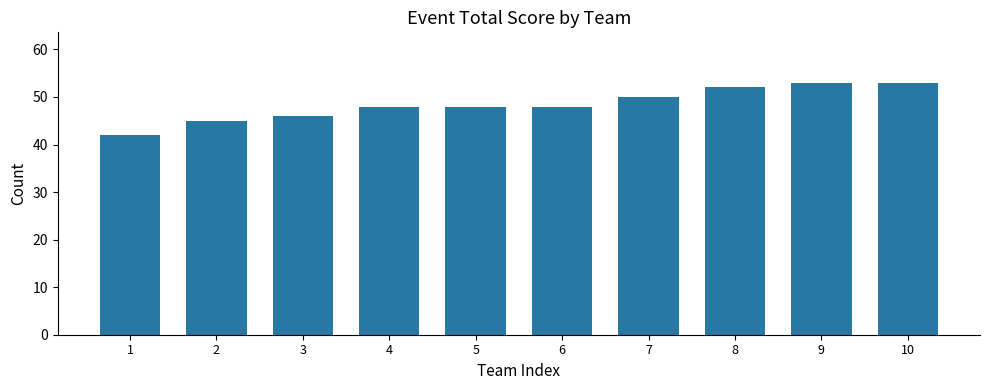

What is the maximum value shown in the chart?

53